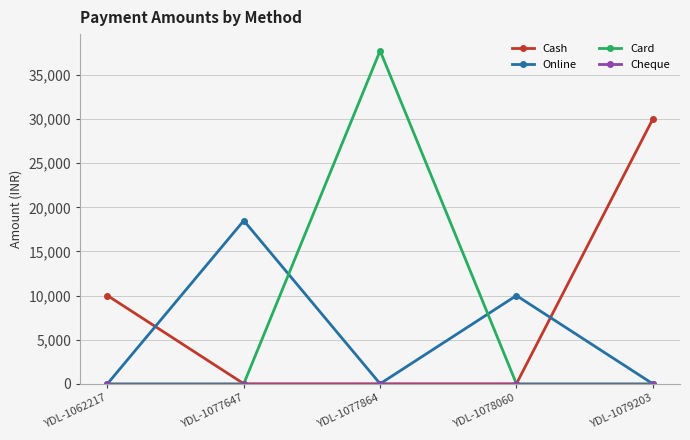

True or false: Card has a value of 0 at YDL-1062217.

True